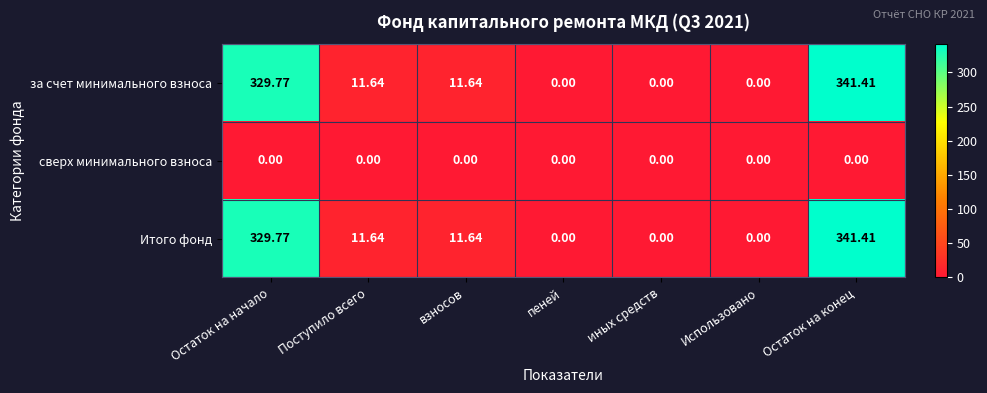

At which label does Итого фонд first exceed 11?

Остаток на начало